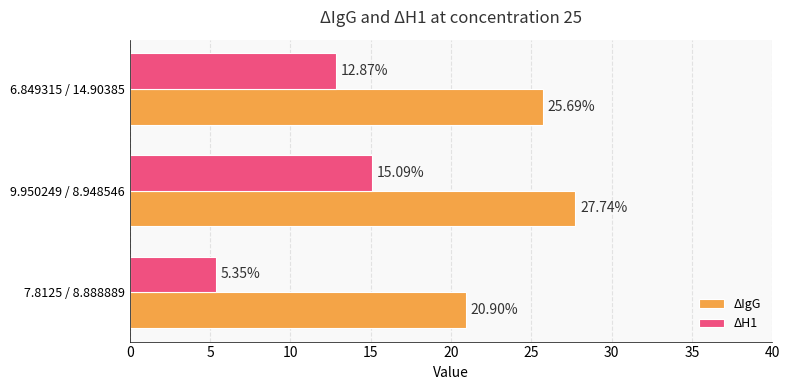

List the series in order of their peak value, lowest first.

ΔH1, ΔIgG